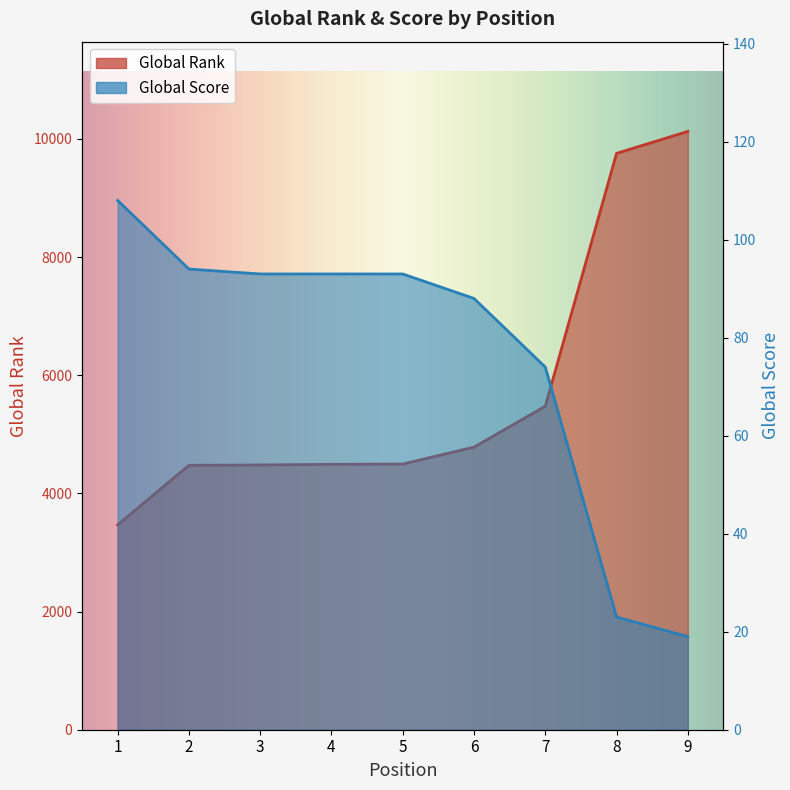

What is the sum of all Global Score values?

685